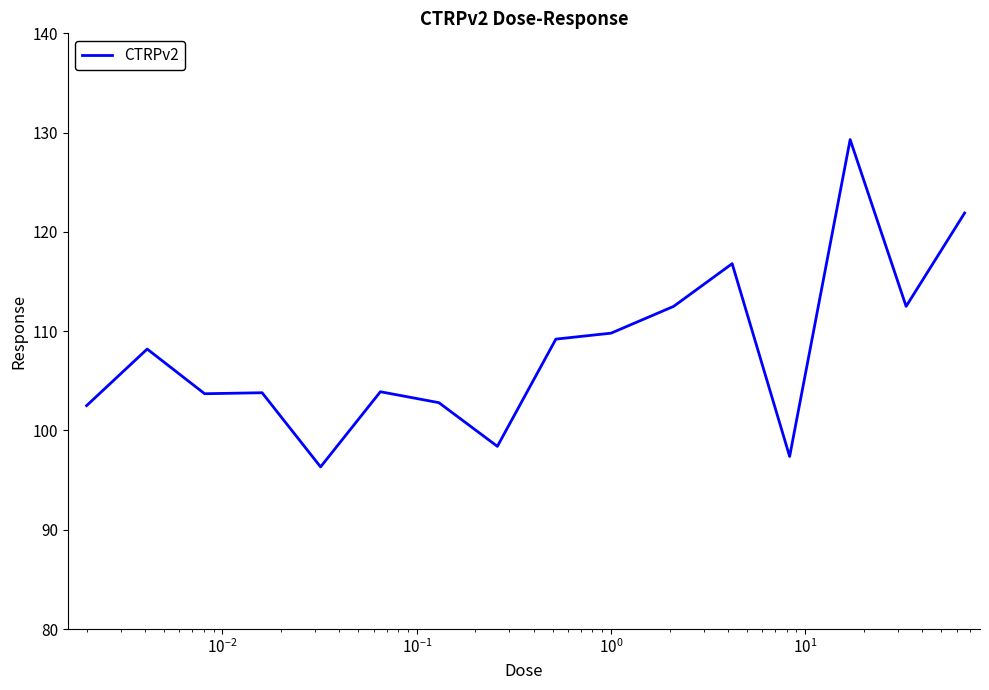

What is the difference between the maximum and minimum values?

33.0